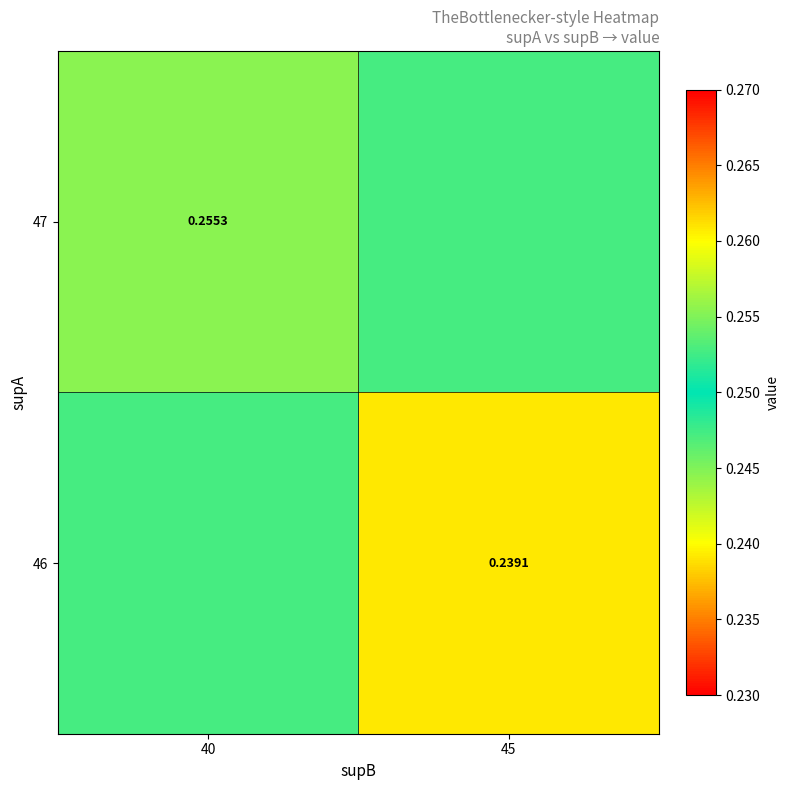

What is the approximate value of 46 at 45?

0.2